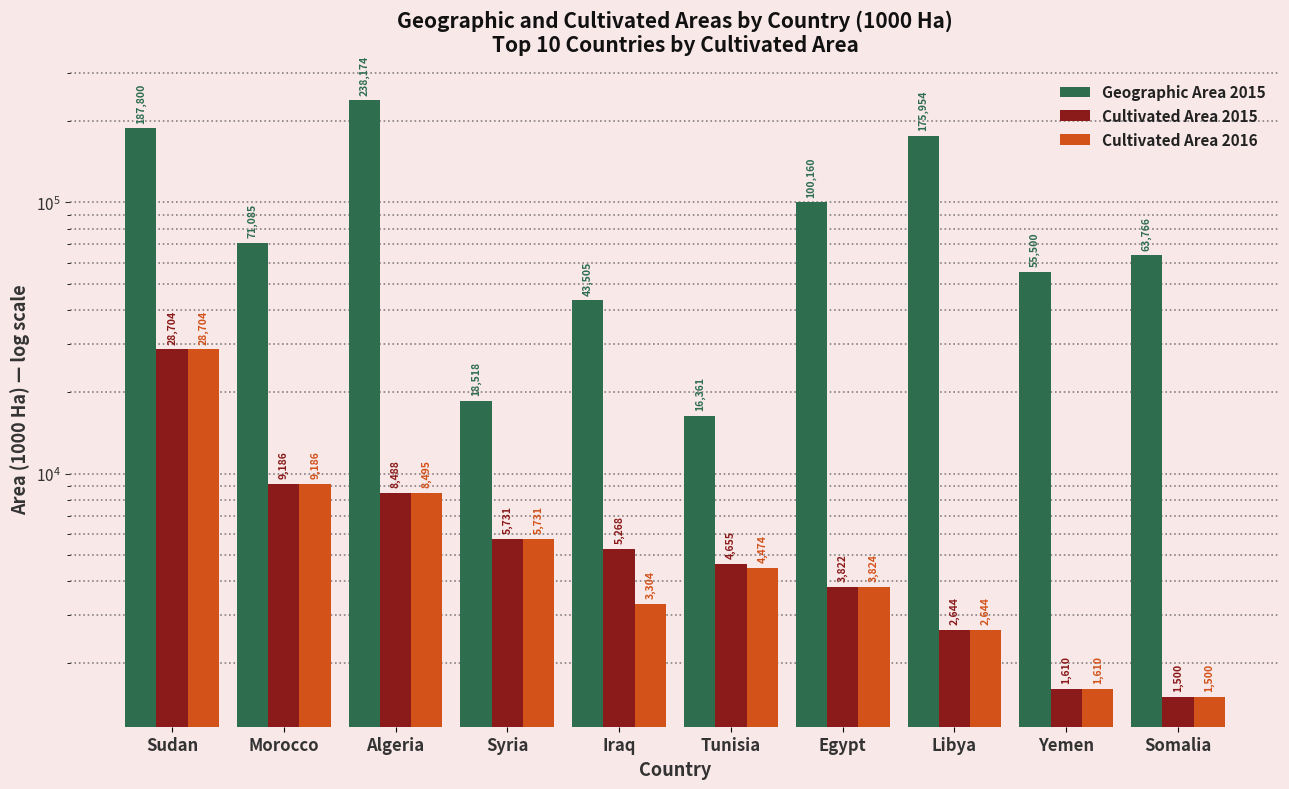

What is the value of the Cultivated Area 2016 bar at the 8th from the left?

2644.0